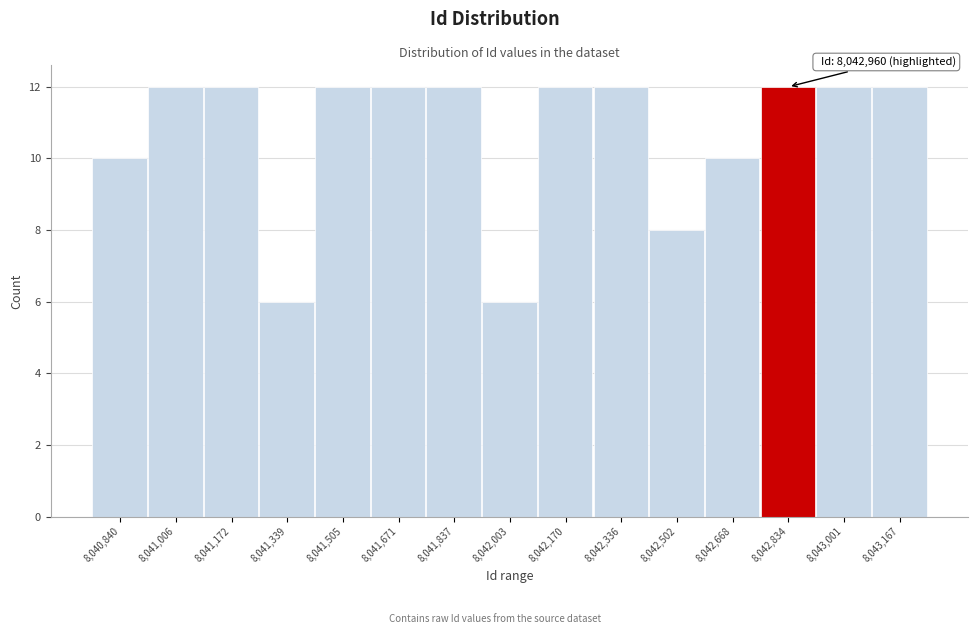

Reading left to right, extract all data points from this chart.

10	12	12	6	12	12	12	6	12	12	8	10	12	12	12